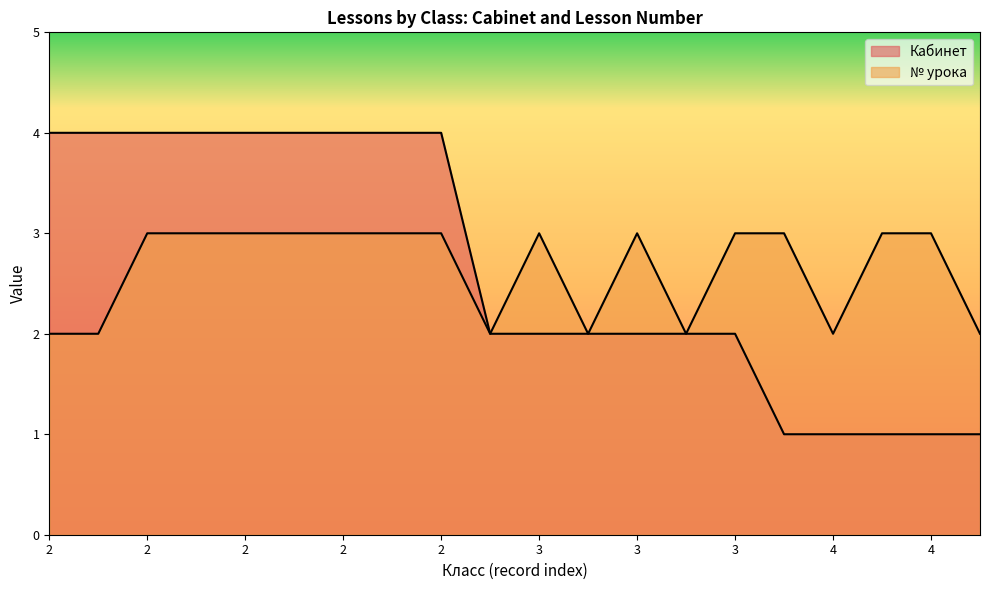

Reading left to right, what are all the values shown in this chart?

Кабинет: 4	4	4	4	4	4	4	4	4	2	2	2	2	2	2	1	1	1	1	1
№ урока: 2	2	3	3	3	3	3	3	3	2	3	2	3	2	3	3	2	3	3	2